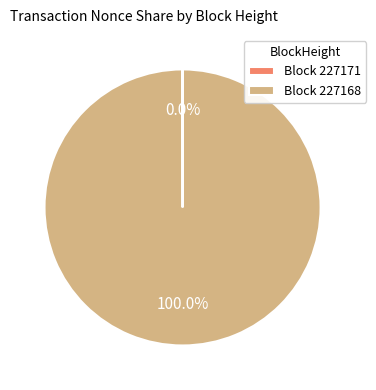

Does any single category account for the majority?

Yes